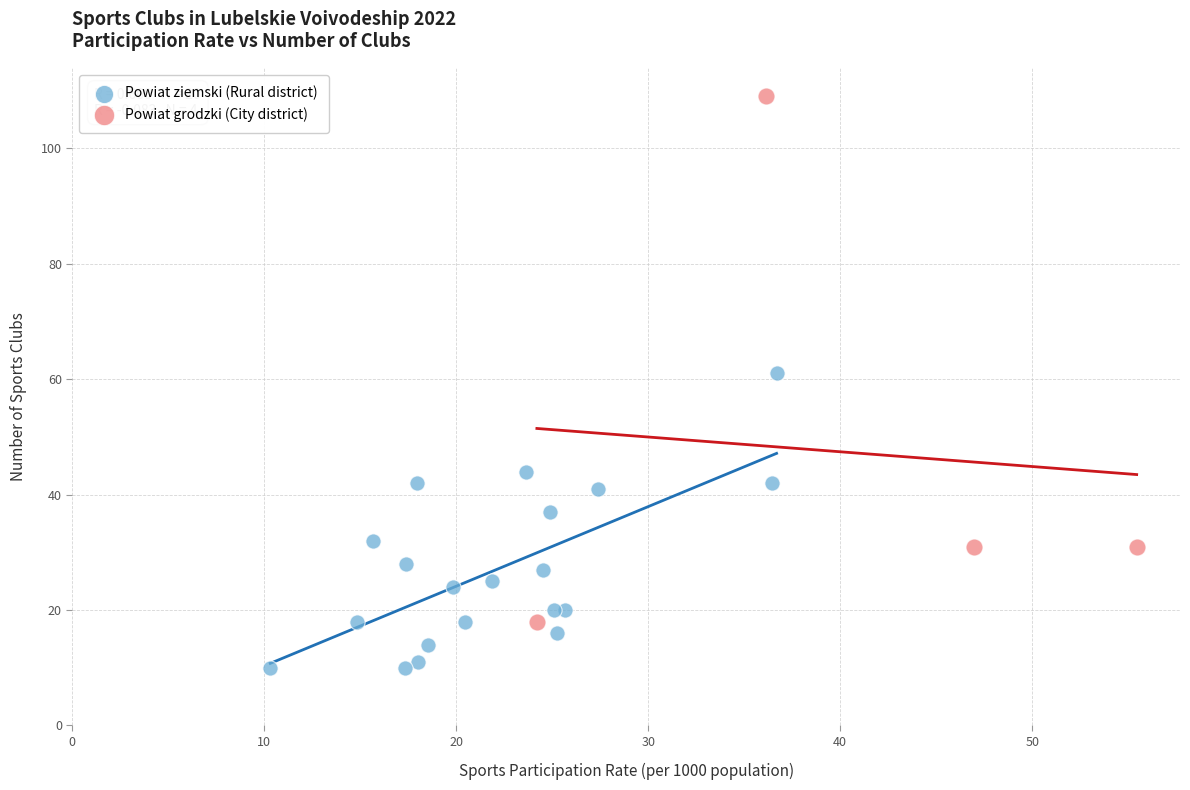

Which series has the widest spread of Y values?

Powiat grodzki (City district)